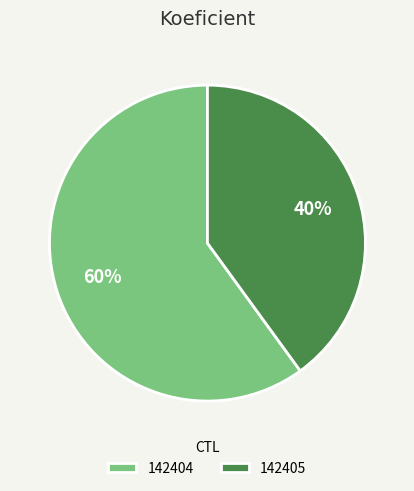

How many slices are in this pie chart?

2